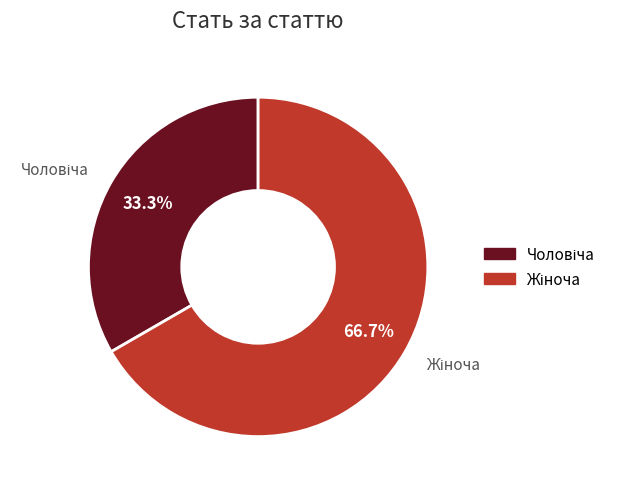

Is there a majority slice in this chart?

Yes